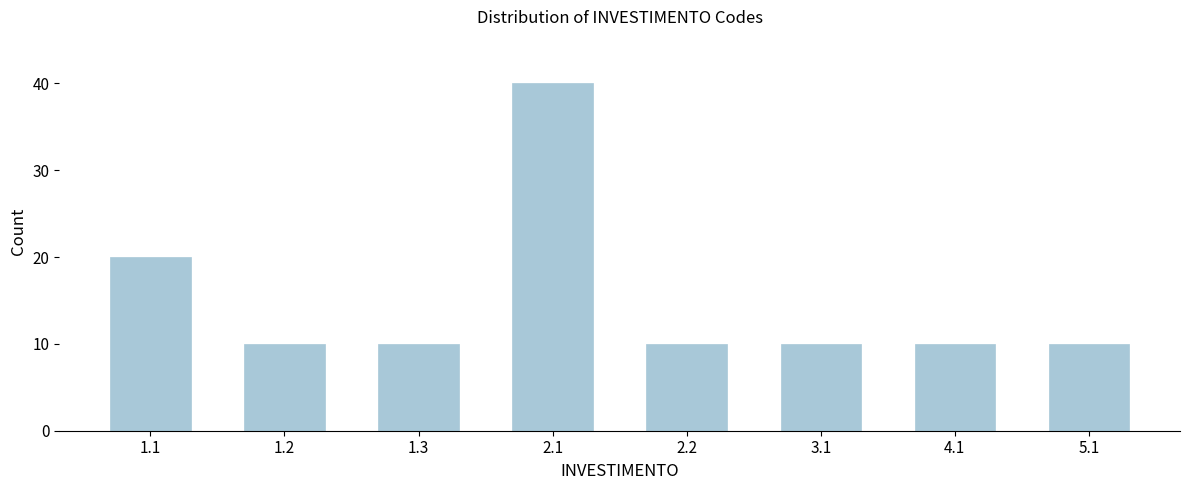

Reading left to right, list all the values displayed in this chart.

20	10	10	40	10	10	10	10